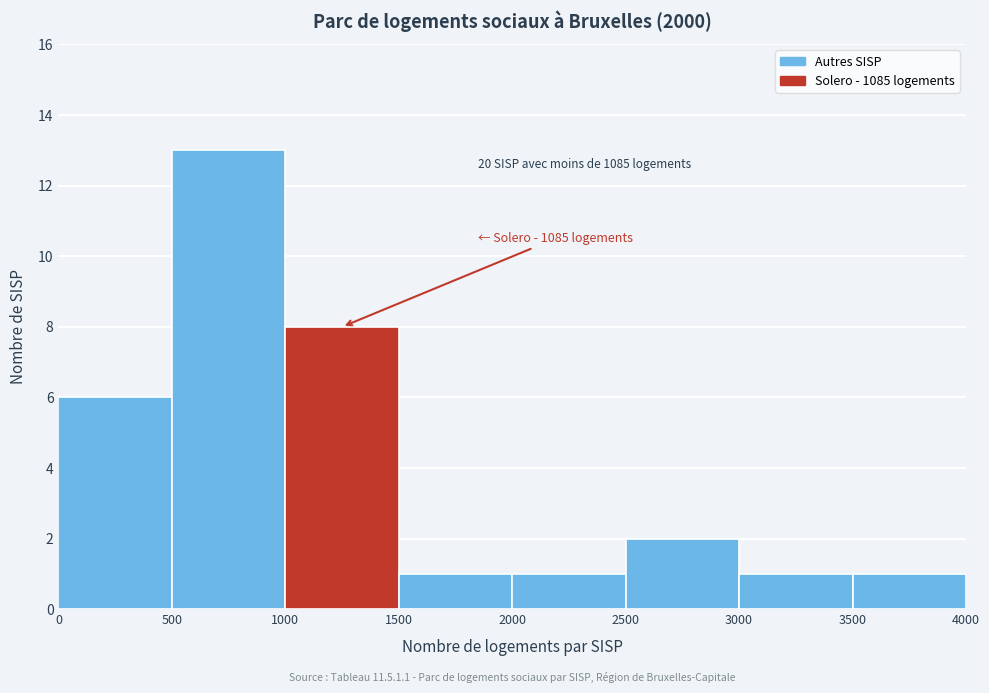

Over which range of the x-axis is the bar tallest?

500 to 1000